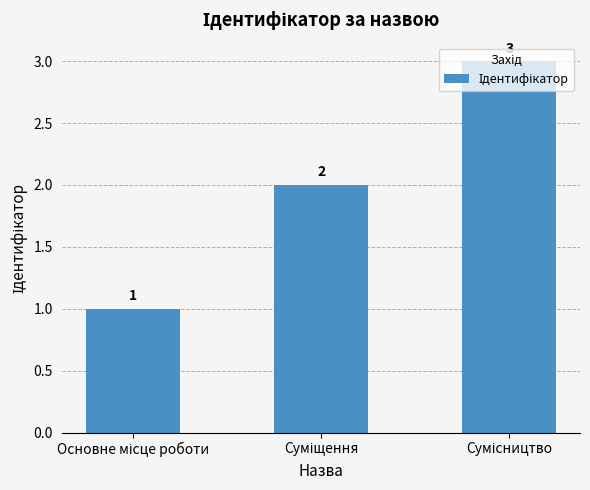

What is the greatest value displayed?

3